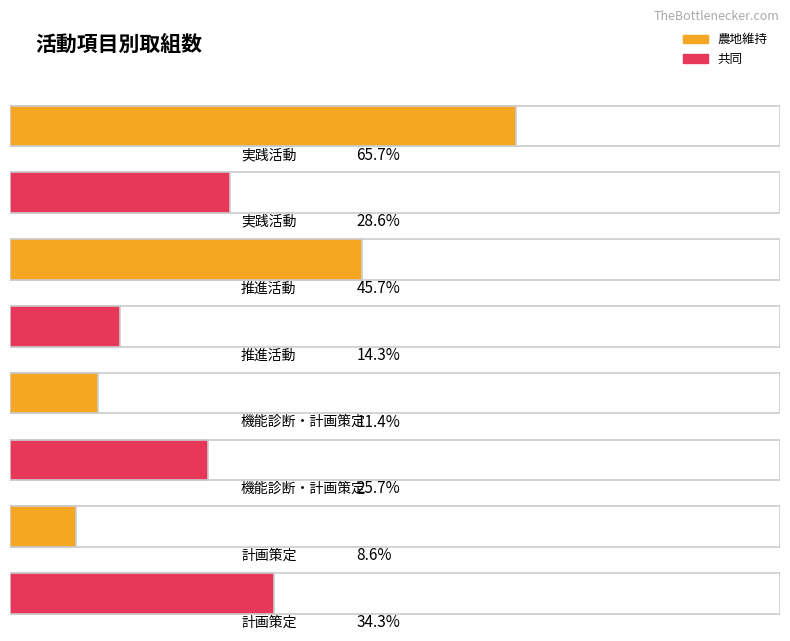

Reading left to right, extract all data points from this chart.

農地維持: 実践活動=23	推進活動=16	機能診断・計画策定=4	計画策定=3
共同: 実践活動=10	推進活動=5	機能診断・計画策定=9	計画策定=12